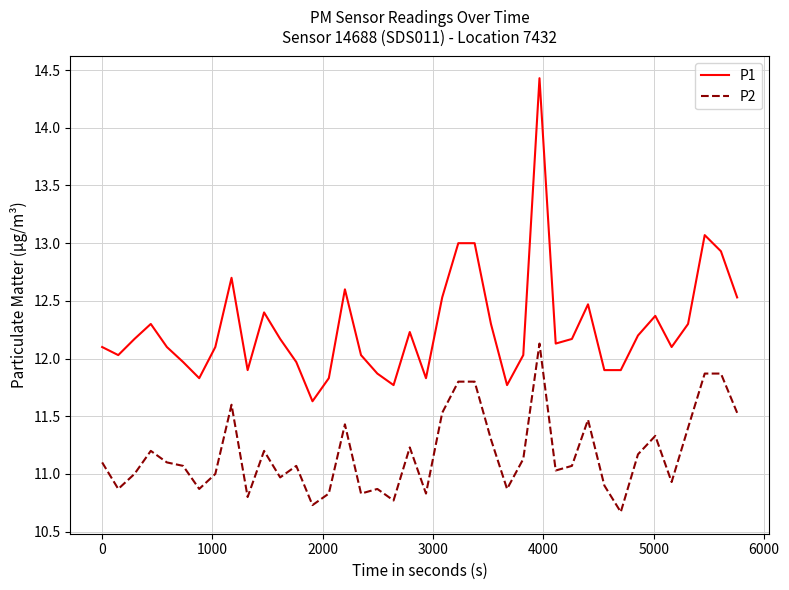

What is the maximum value for P2?

12.1